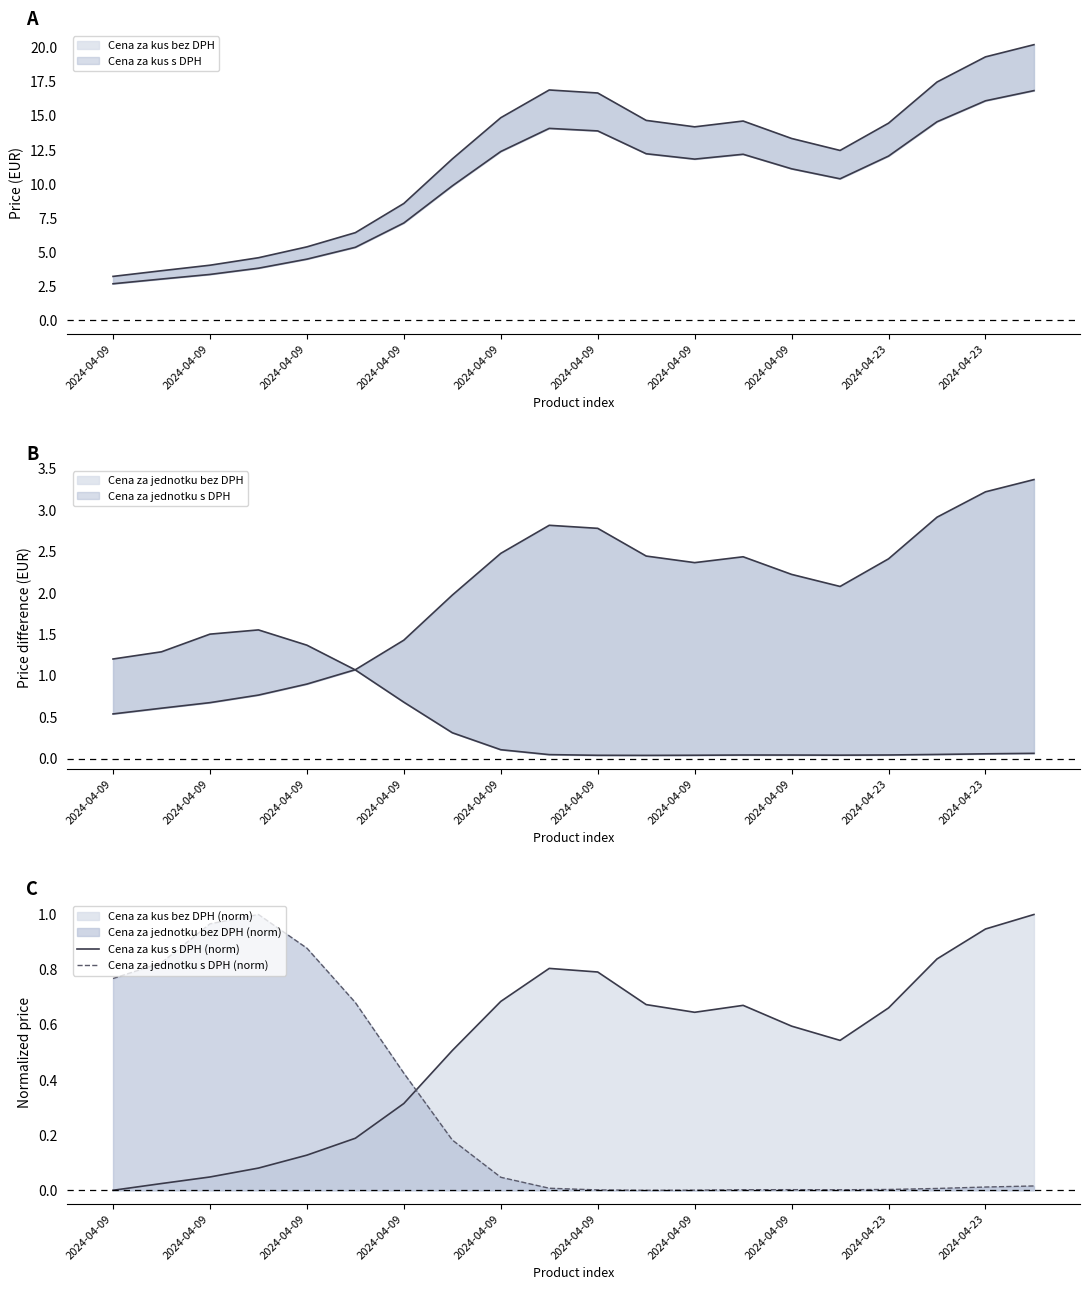

The value of Cena za jednotku s DPH (norm) at 2024-04-09 is 0.0. True or false?

False